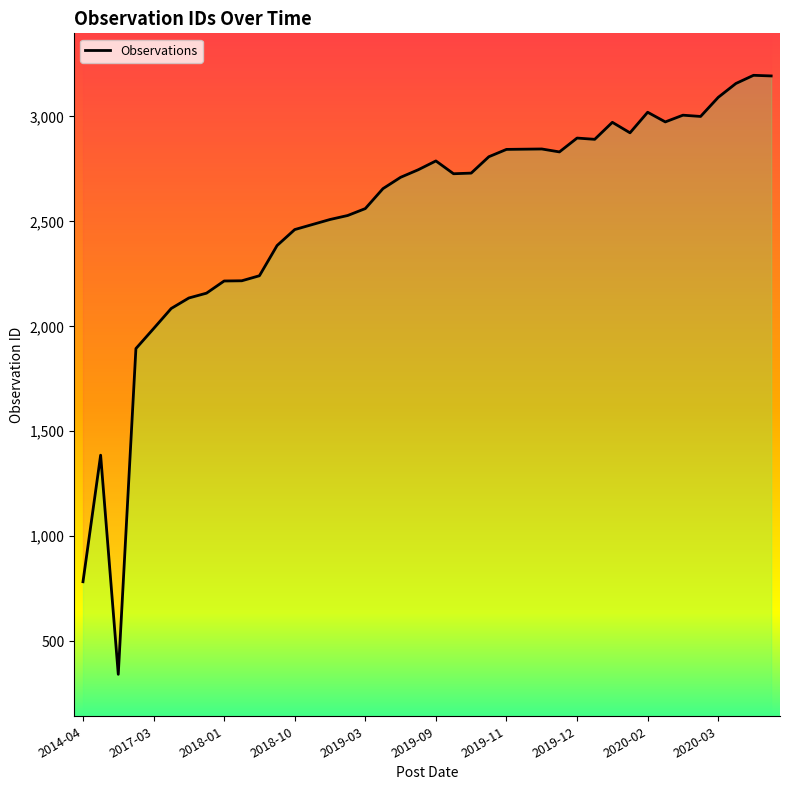

How many series are shown in this chart?

1